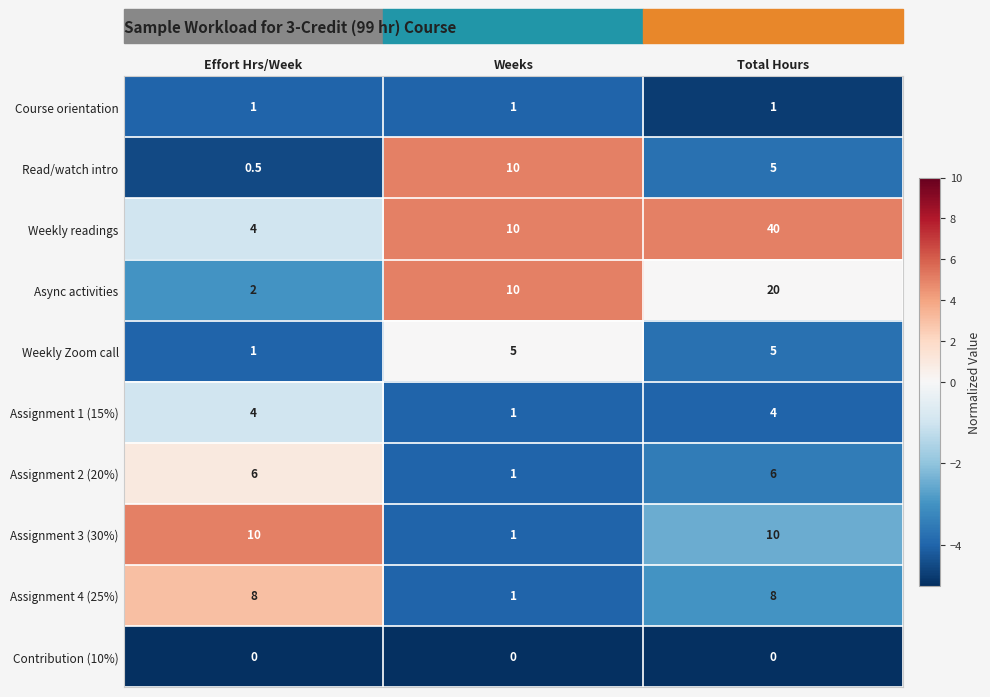

What is the difference between the maximum and minimum values in the Weekly readings series?

36.0